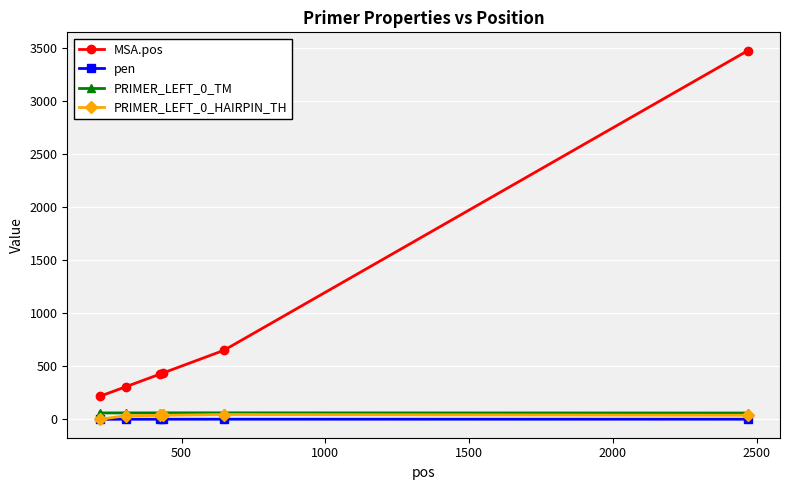

Which series has the largest total across all categories?

MSA.pos